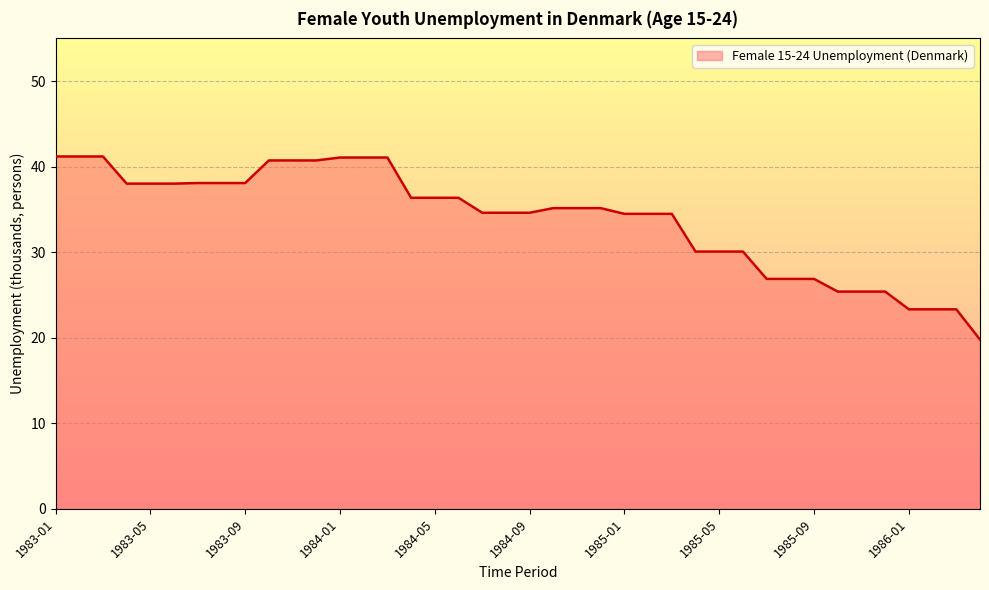

What is the minimum value shown in the chart?

19.8